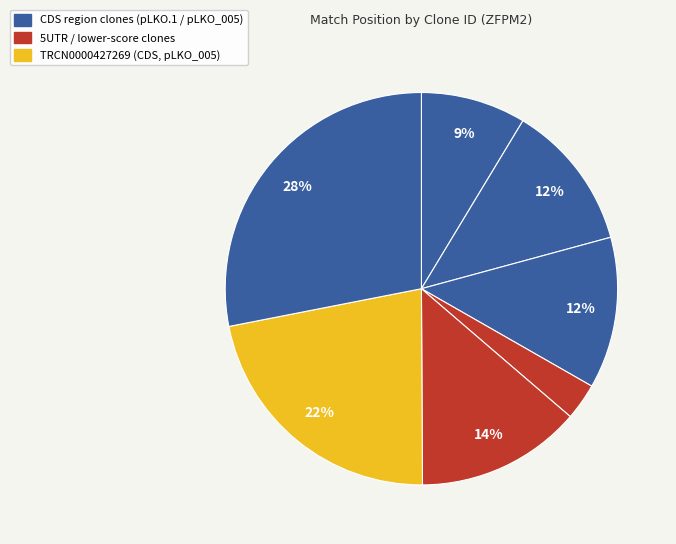

To the nearest percent, what is the difference between the largest and smallest slice percentages?

25%